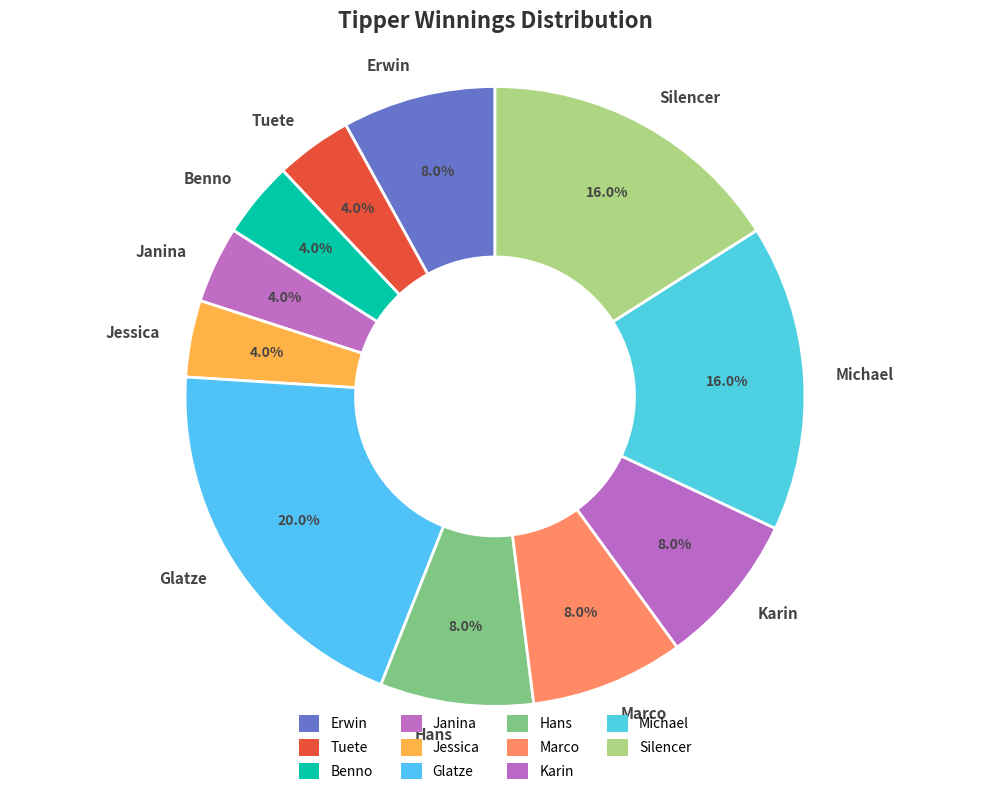

Is there a majority slice in this chart?

No